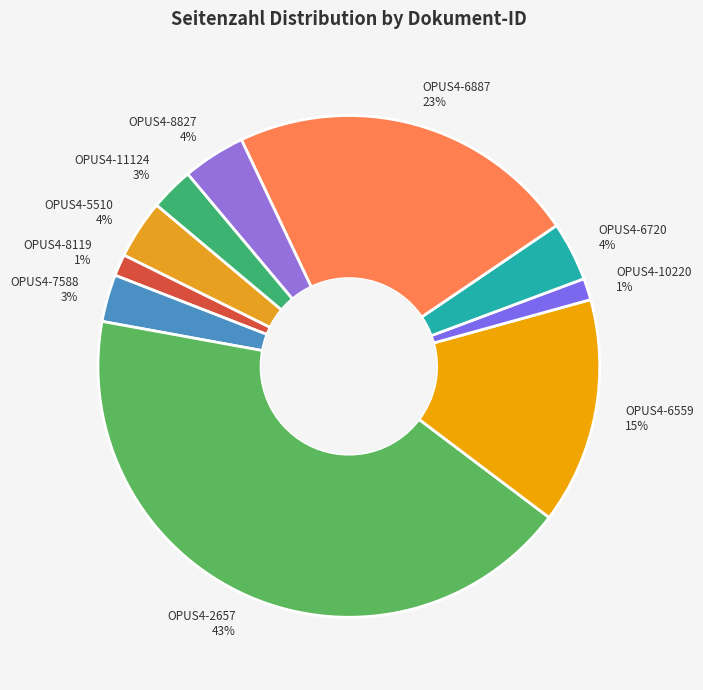

Which category has the biggest portion of the pie?

OPUS4-2657